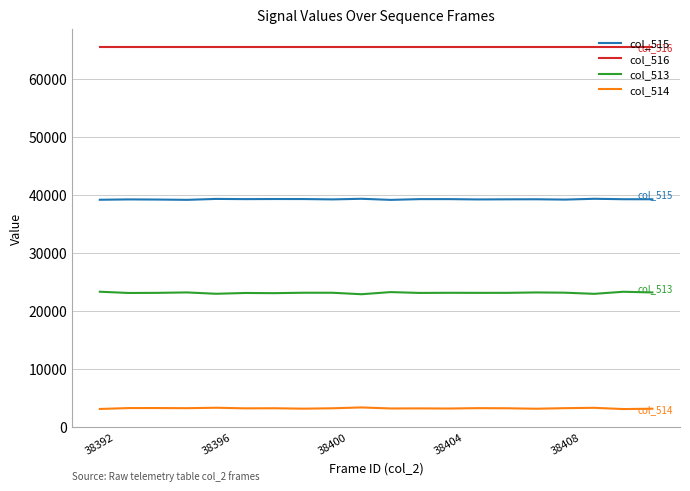

Is this an area chart (filled region under the line)?

No